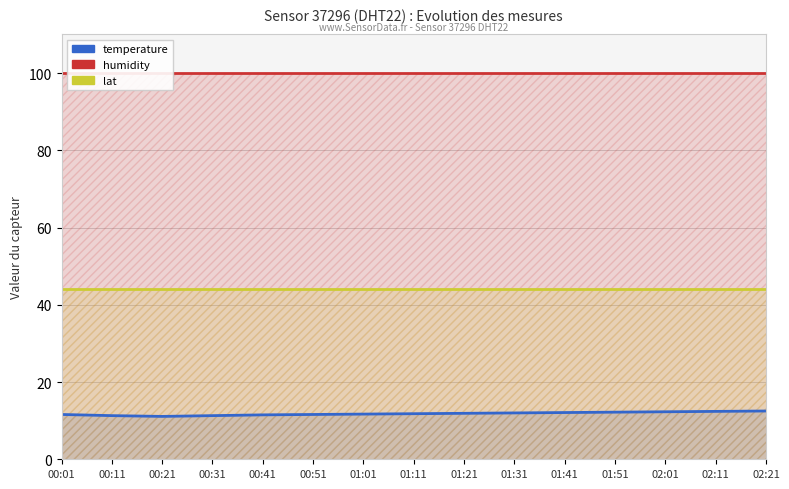

Which series has the largest range (max minus min)?

temperature